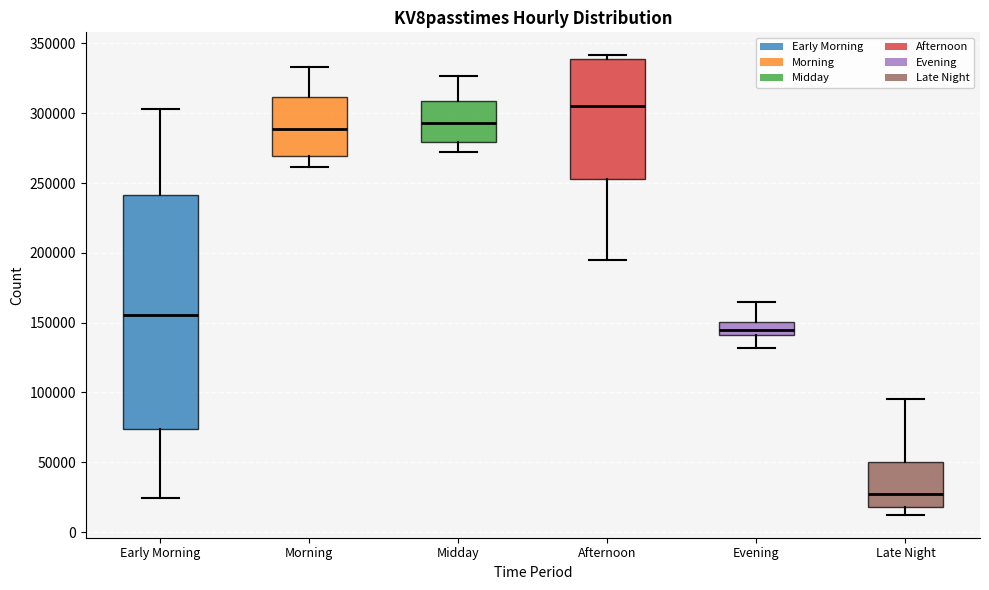

Reading left to right, read every box against the y-axis: the position of its median line, the range the box covers, and the ends of its whiskers. The values are not printed on the chart, so give them approximately, as read against the axis.

Early Morning: median 155000, box 75000 to 240000, whiskers 25000 to 305000
Morning: median 290000, box 270000 to 310000, whiskers 260000 to 335000
Midday: median 295000, box 280000 to 310000, whiskers 270000 to 325000
Afternoon: median 305000, box 255000 to 340000, whiskers 195000 to 340000 (just above the box's upper edge)
Evening: median 145000, box 140000 to 150000, whiskers 130000 to 165000
Late Night: median 25000, box 20000 to 50000, whiskers 10000 to 95000